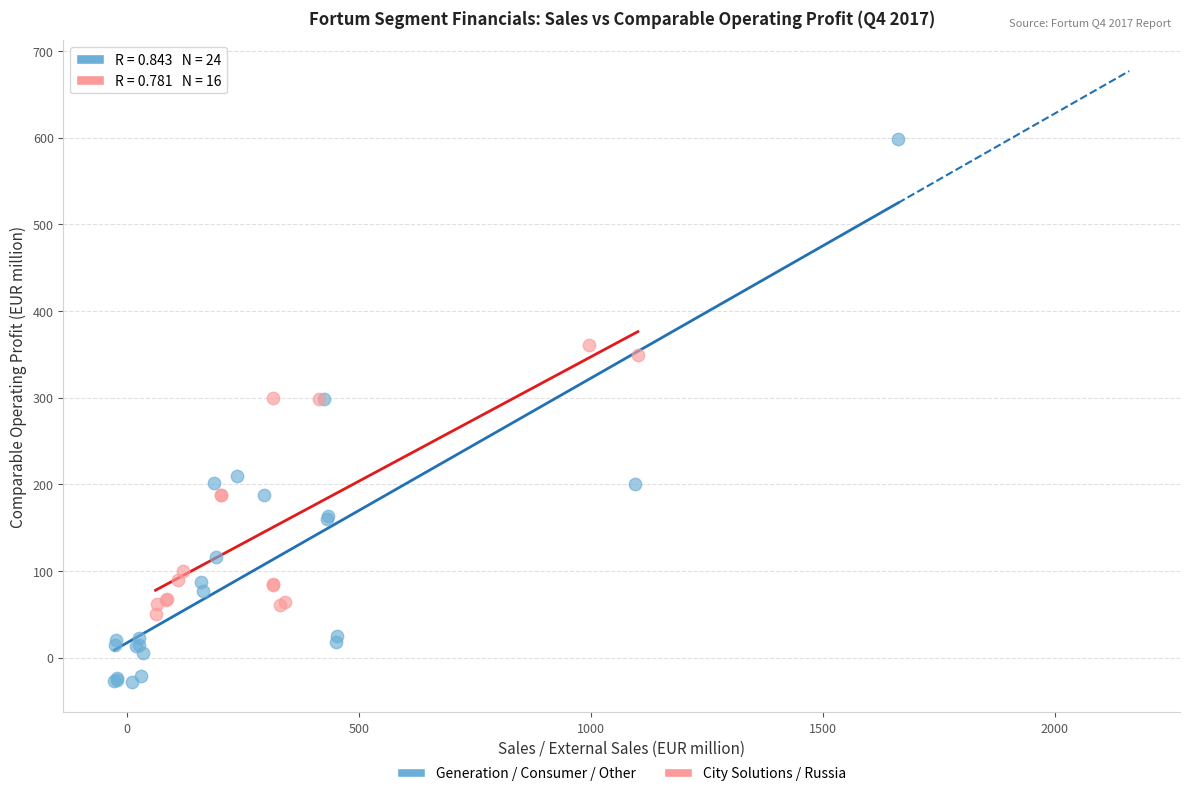

Which series has the largest Y range (max minus min)?

Generation / Consumer / Other